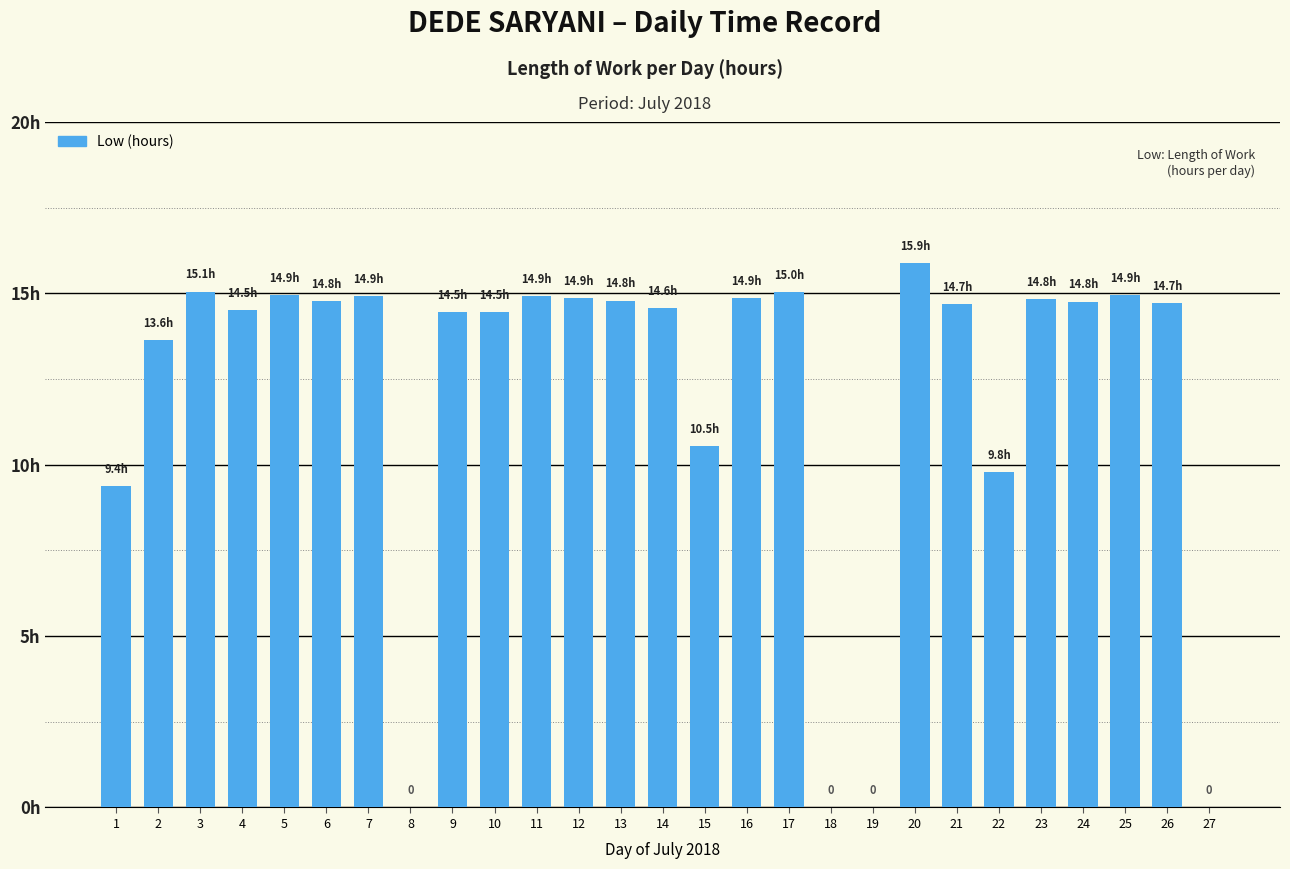

At which label is the value closest to 7?

1